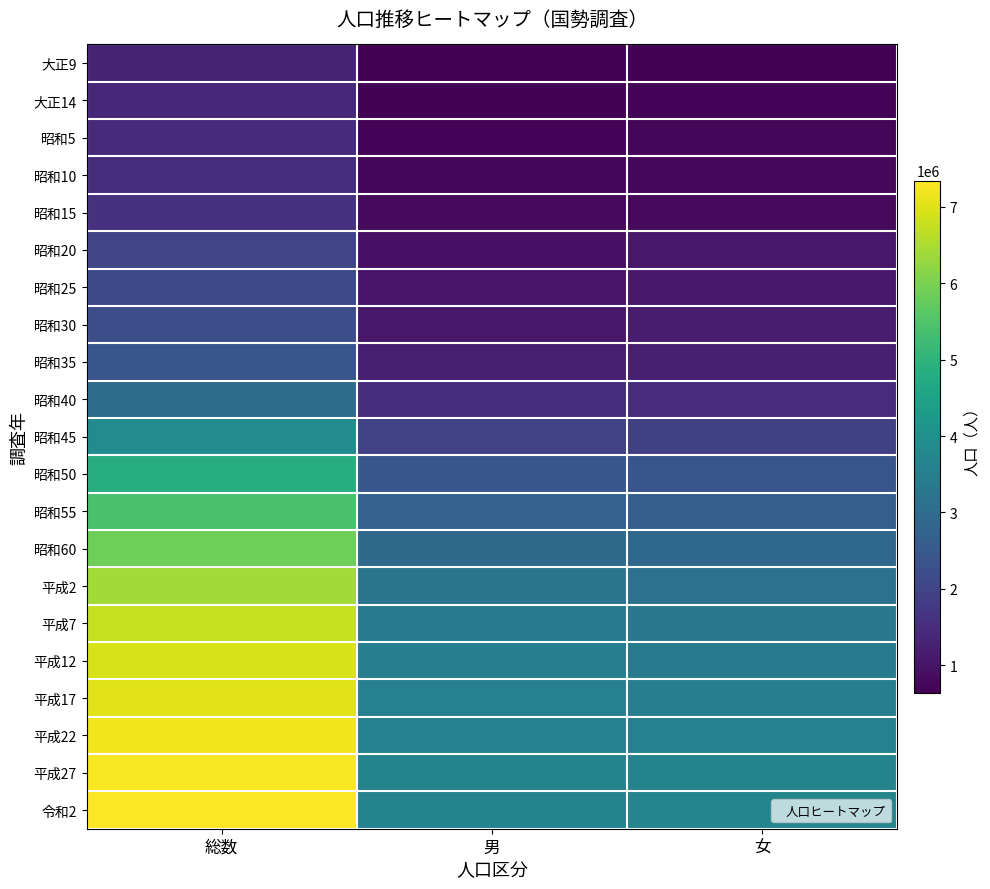

Reading left to right, extract all data points from this chart.

大正9: 総数=1319533	男=641161	女=678372
大正14: 総数=1394461	男=682052	女=712409
昭和5: 総数=1459172	男=718779	女=740393
昭和10: 総数=1528854	男=753802	女=775052
昭和15: 総数=1608039	男=798321	女=809718
昭和20: 総数=2047261	男=955753	女=1091508
昭和25: 総数=2146445	男=1049695	女=1096750
昭和30: 総数=2262623	男=1110083	女=1152540
昭和35: 総数=2430871	男=1200573	女=1230298
昭和40: 総数=3014983	男=1511947	女=1503036
昭和45: 総数=3866472	男=1951219	女=1915253
昭和50: 総数=4821340	男=2437128	女=2384212
昭和55: 総数=5420480	男=2739175	女=2681305
昭和60: 総数=5863678	男=2961591	女=2902087
平成2: 総数=6405319	男=3245868	女=3159451
平成7: 総数=6759311	男=3419218	女=3340093
平成12: 総数=6938006	男=3500224	女=3437782
平成17: 総数=7054243	男=3554843	女=3499400
平成22: 総数=7194556	男=3608711	女=3585845
平成27: 総数=7266534	男=3628418	女=3638116
令和2: 総数=7344765	男=3652169	女=3692596